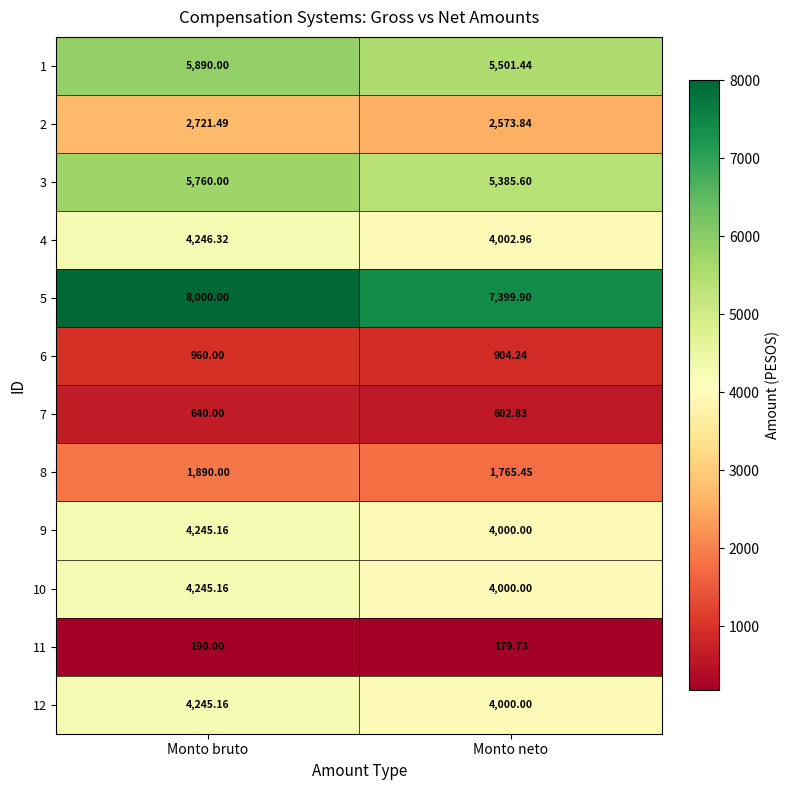

How many distinct data groups are displayed?

12